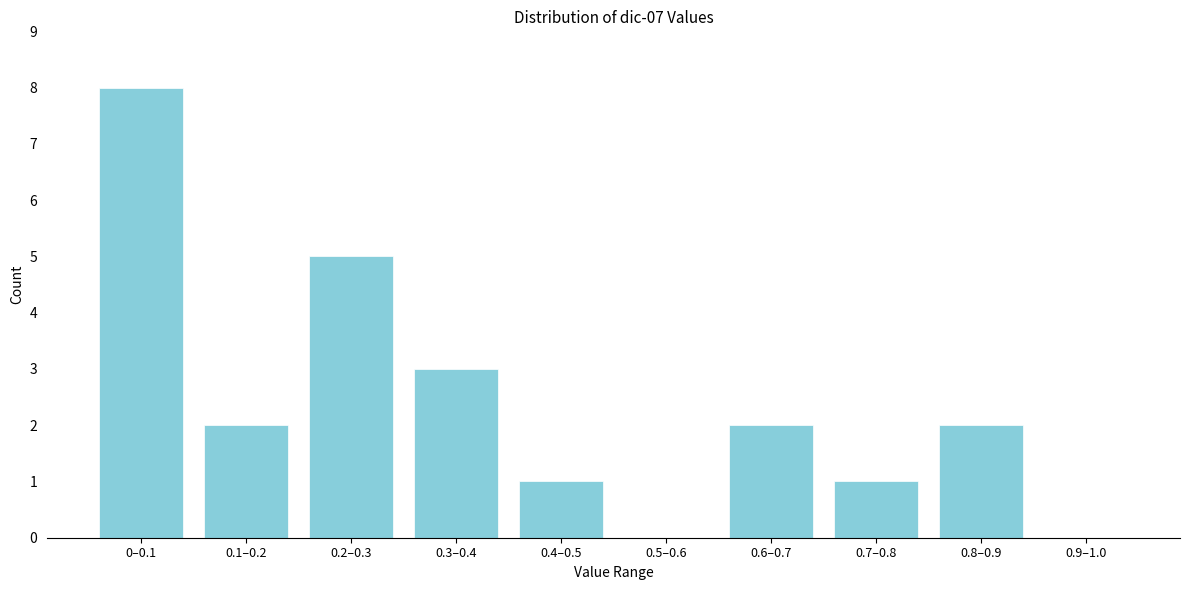

Reading right to left, transcribe all the data shown in this chart.

0.9–1.0=0	0.8–0.9=2	0.7–0.8=1	0.6–0.7=2	0.5–0.6=0	0.4–0.5=1	0.3–0.4=3	0.2–0.3=5	0.1–0.2=2	0–0.1=8